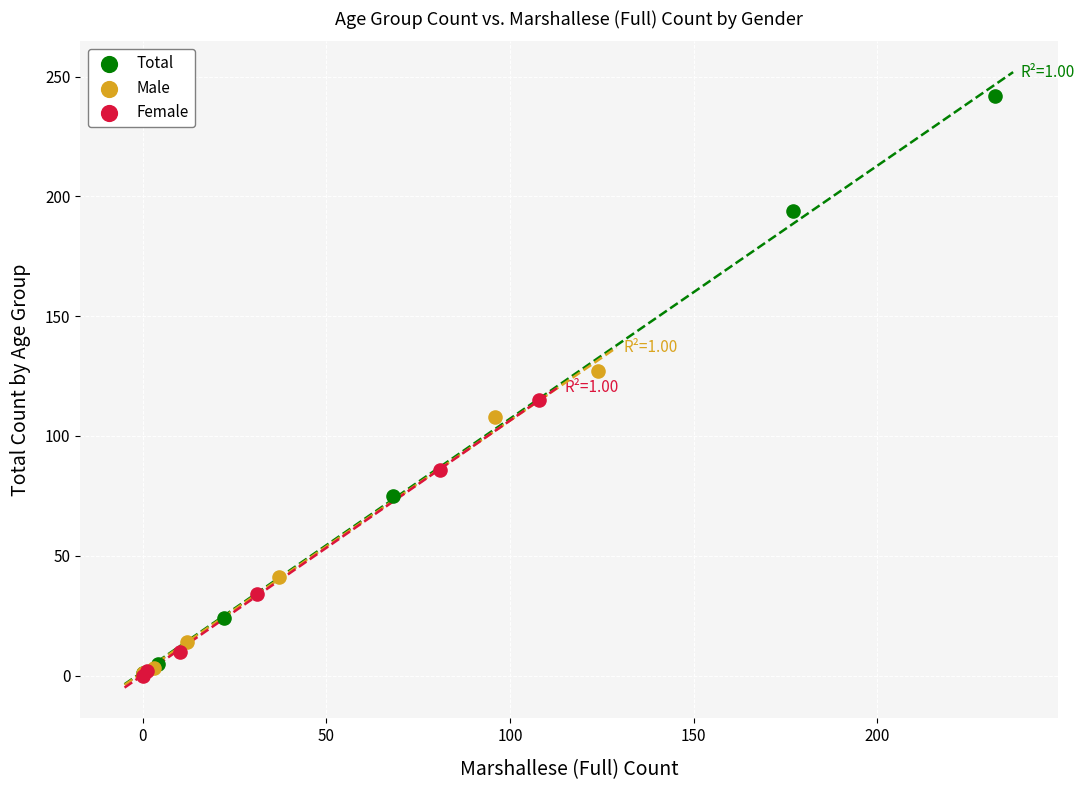

Which series contains the highest Y value?

Total